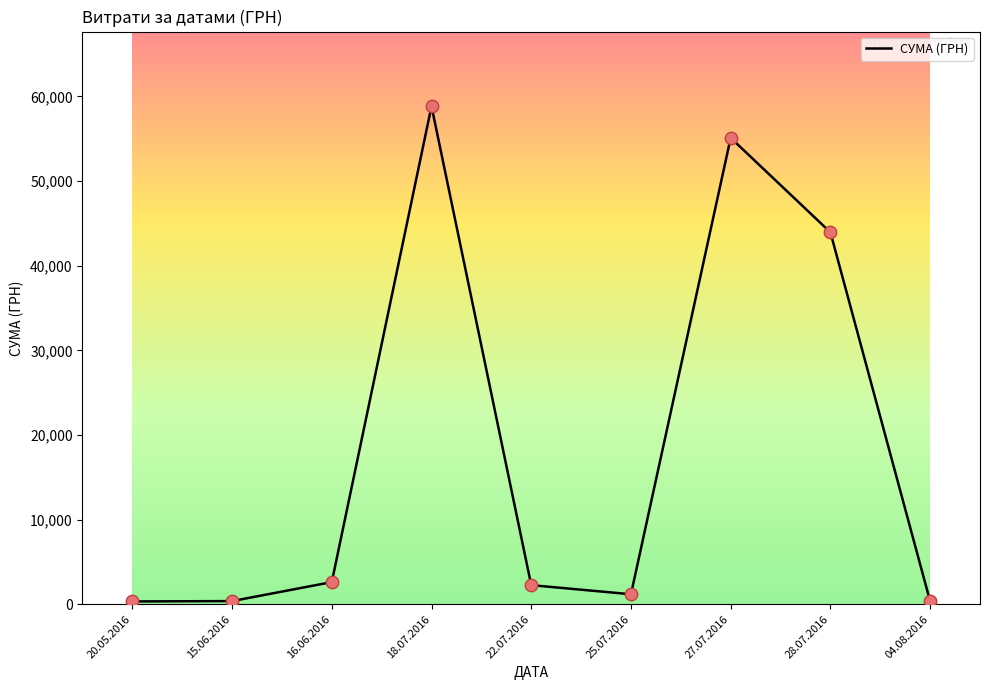

What is the ratio of the value at 20.05.2016 to the value at 16.06.2016?

0.1